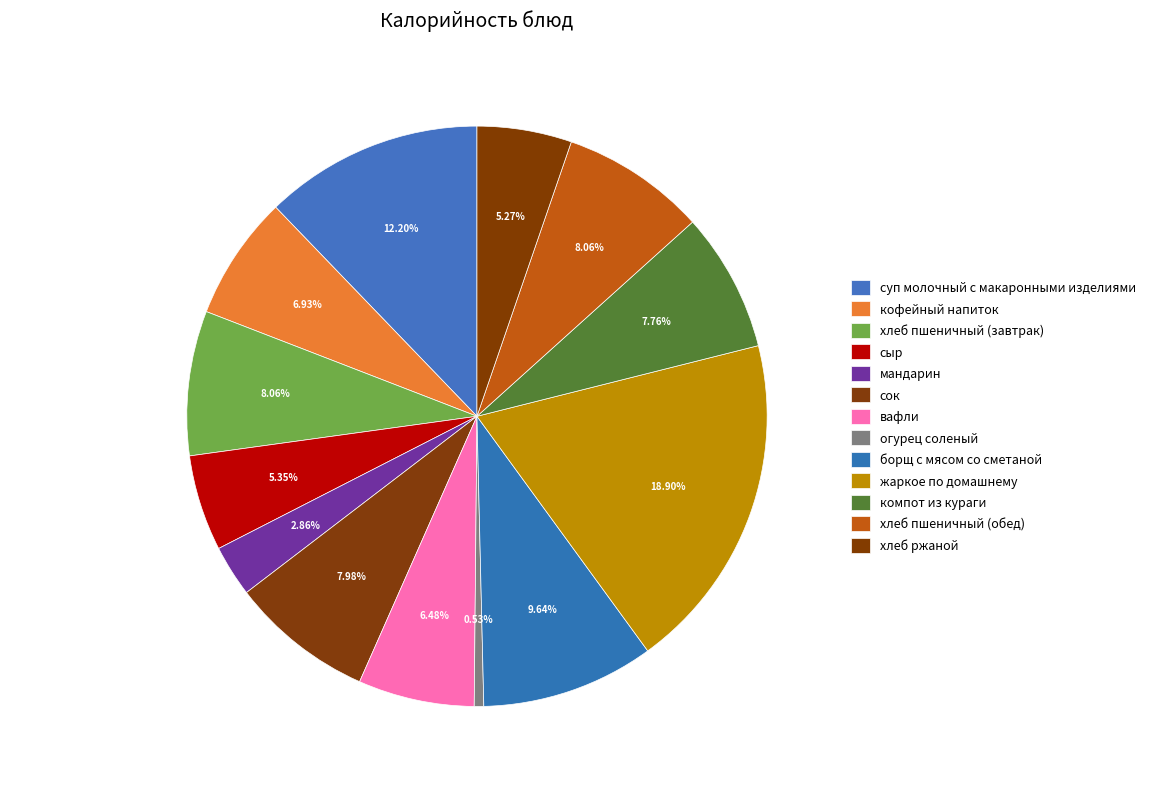

To the nearest percent, what is the difference between the largest and smallest slice percentages?

18%